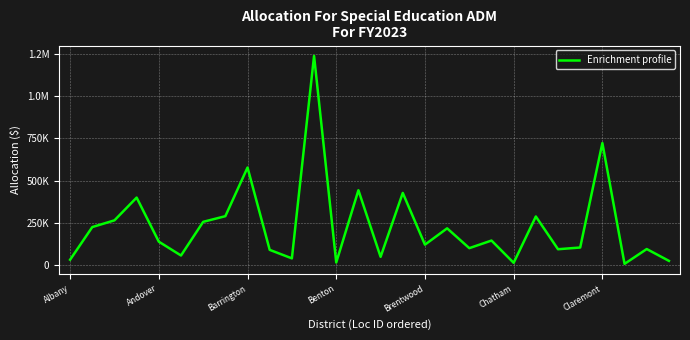

Does the chart have visible grid lines?

Yes